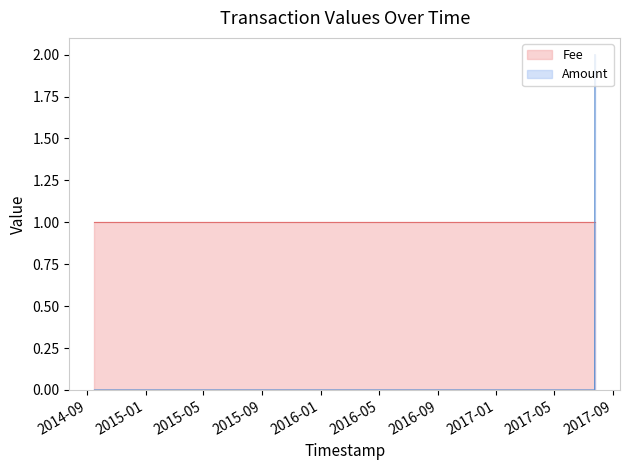

Reading left to right, transcribe all the data shown in this chart.

0	0	0	0	0	0	0	2